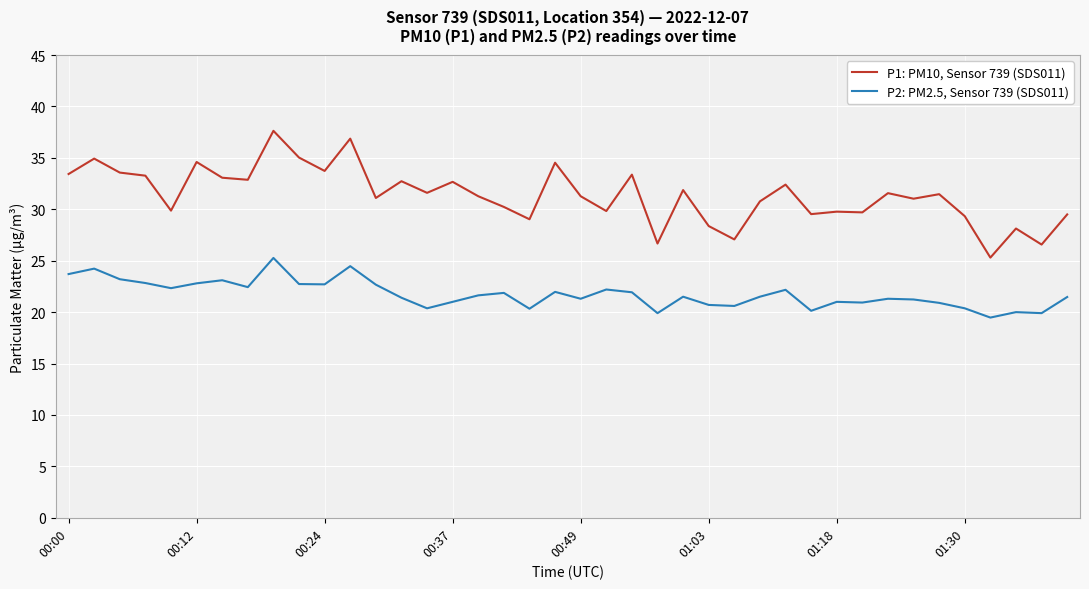

True or false: P2: PM2.5, Sensor 739 (SDS011) and P1: PM10, Sensor 739 (SDS011) intersect in this chart.

False